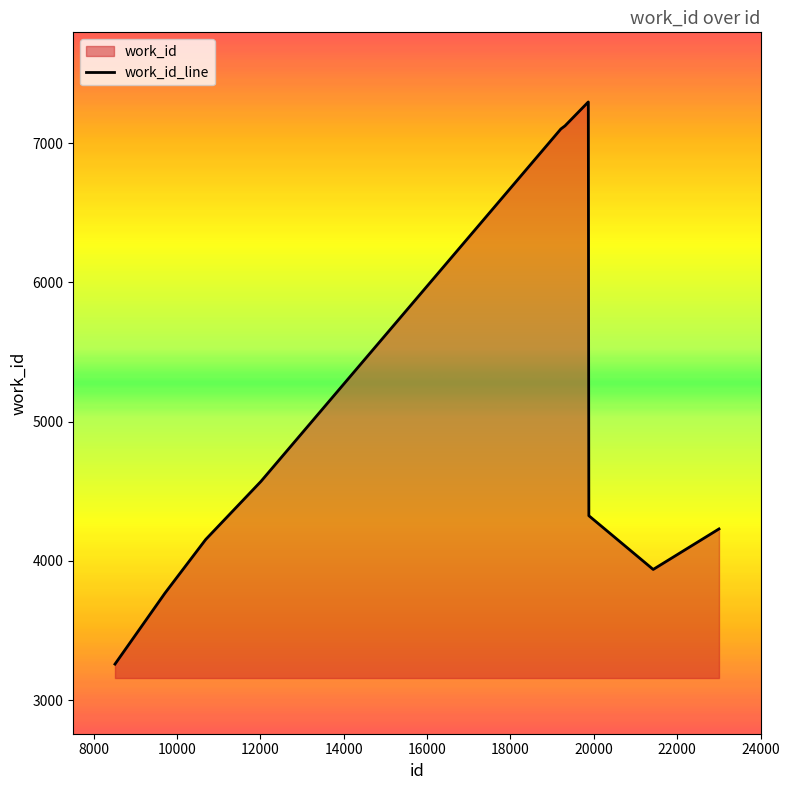

What is the difference between the maximum and minimum values?

4038